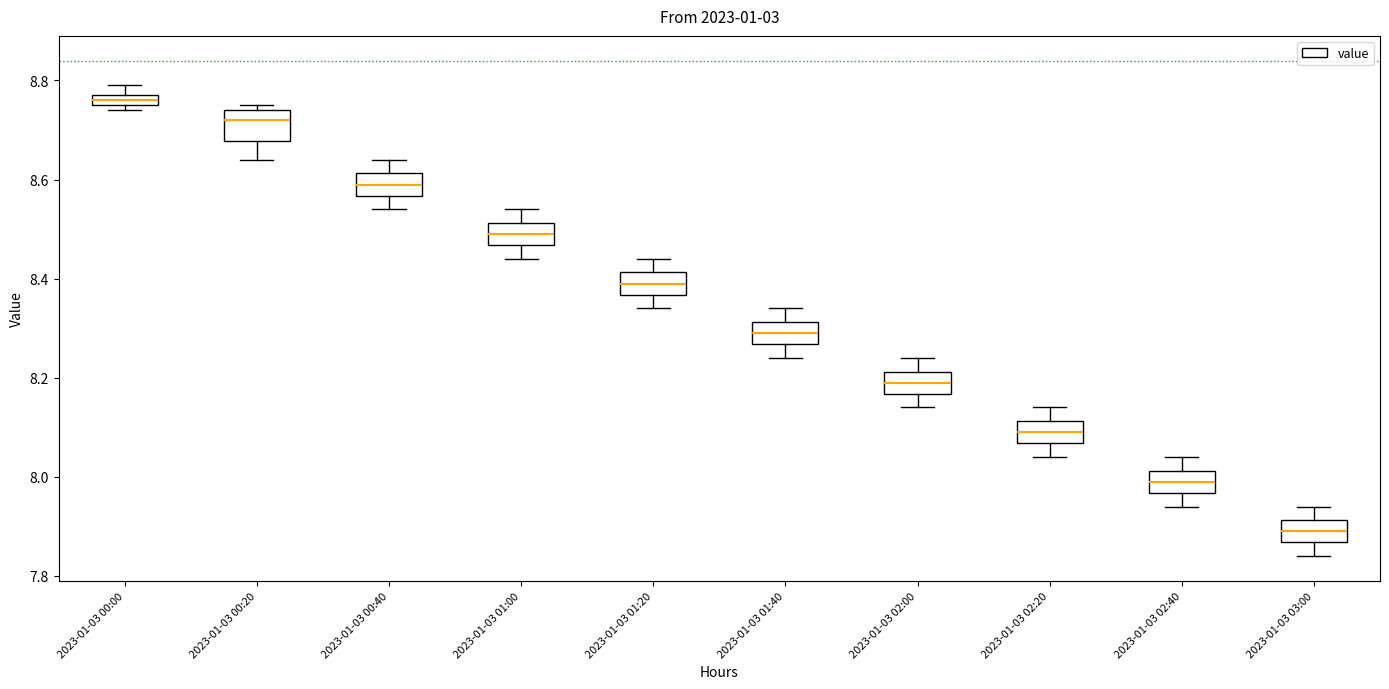

Where is the lower edge of the box for 2023-01-03 01:00 on the y-axis? The values are not printed on the chart, so give them approximately, as read against the axis.

8.46